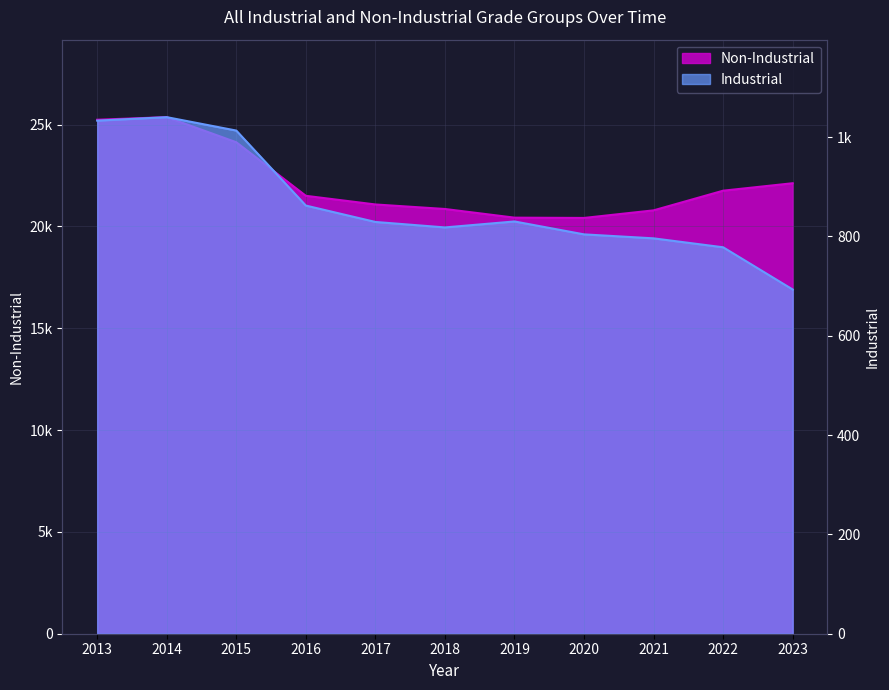

What are all the series names shown in the legend?

Non-Industrial, Industrial